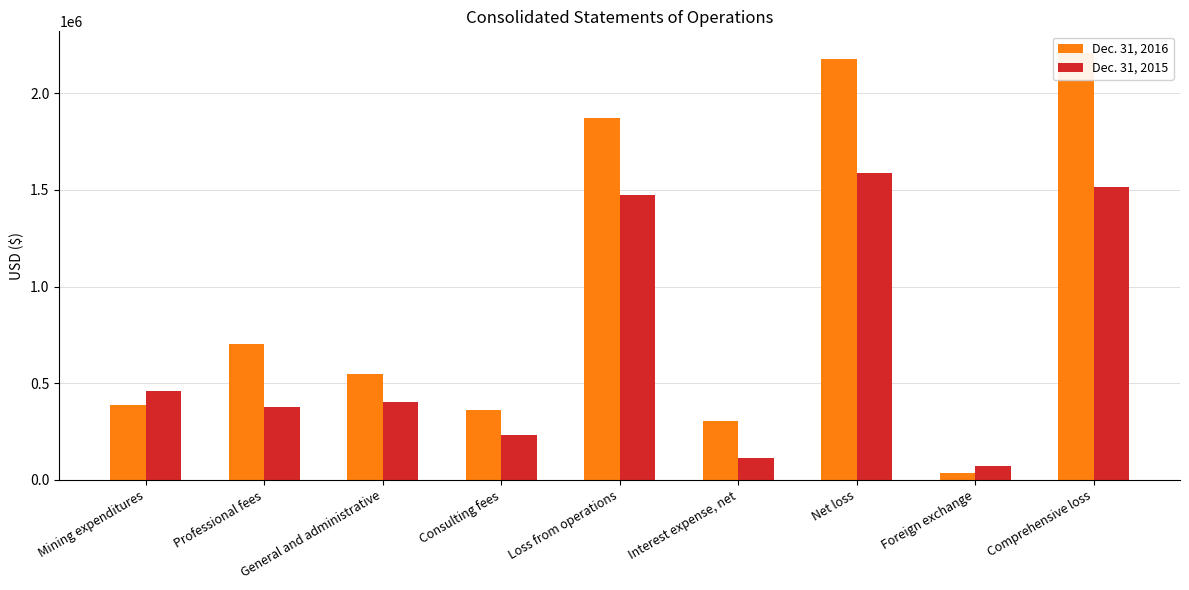

How many series are shown in this chart?

2